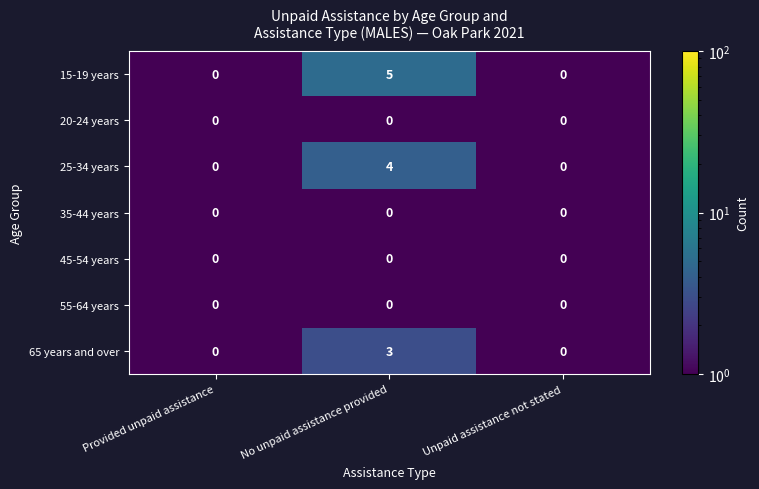

Which series has the largest total across all categories?

15-19 years